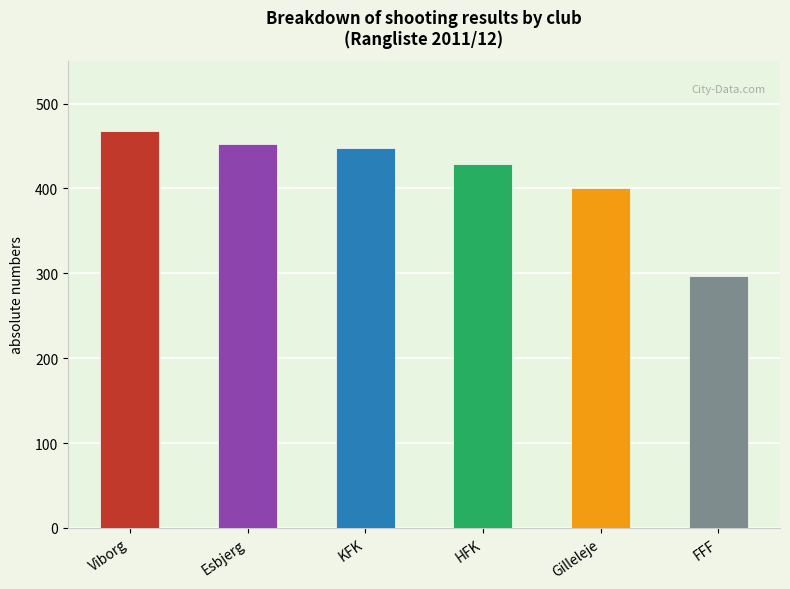

What is the change in value from Viborg to Esbjerg?

-16